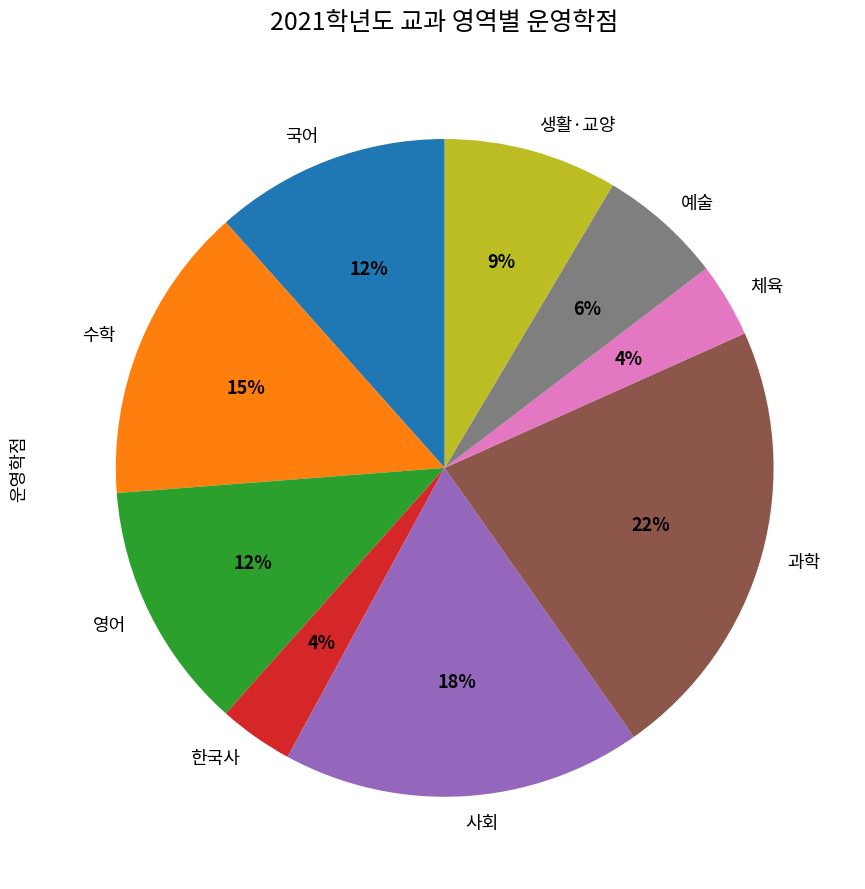

Which has a higher value, 생활·교양 or 과학?

과학